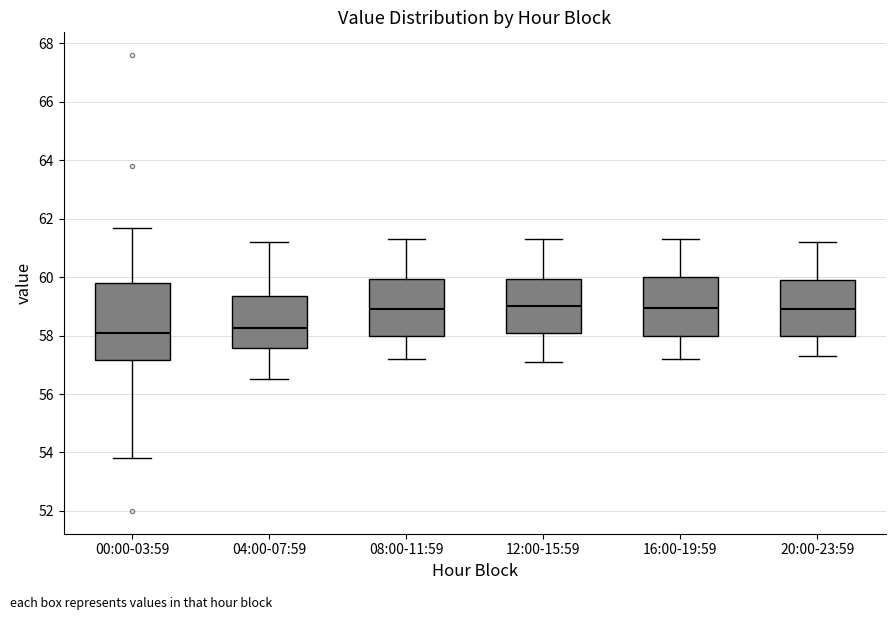

Reading left to right, transcribe this box plot: for each box, give where its median line is, the range the box spans, and where its two whiskers end, as read against the y-axis. The values are not printed on the chart, so give them approximately, as read against the axis.

00:00-03:59: median 58.2, box 57.2 to 59.8, whiskers 53.8 to 61.8
04:00-07:59: median 58.2, box 57.6 to 59.4, whiskers 56.6 to 61.2
08:00-11:59: median 59.0, box 58.0 to 60.0, whiskers 57.2 to 61.4
12:00-15:59: median 59.0, box 58.0 to 60.0, whiskers 57.2 to 61.4
16:00-19:59: median 59.0, box 58.0 to 60.0, whiskers 57.2 to 61.4
20:00-23:59: median 59.0, box 58.0 to 60.0, whiskers 57.4 to 61.2